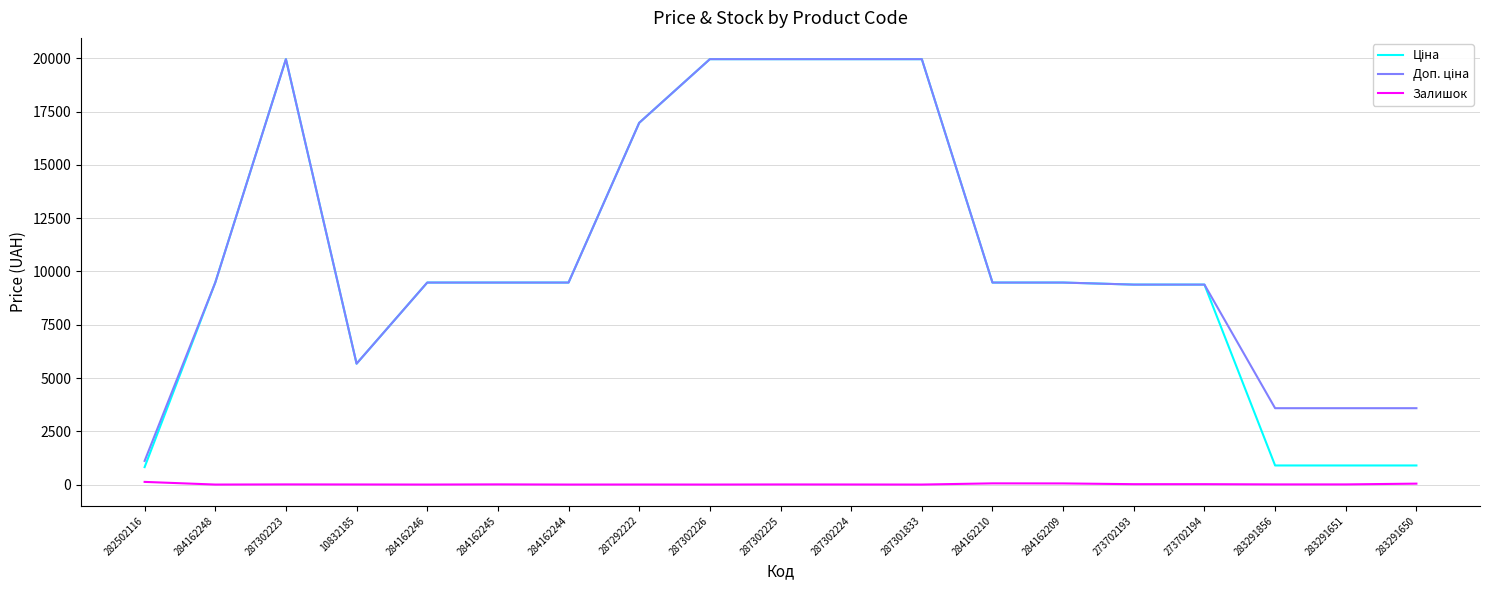

What is the total value across all series at 287301833?

39928.3